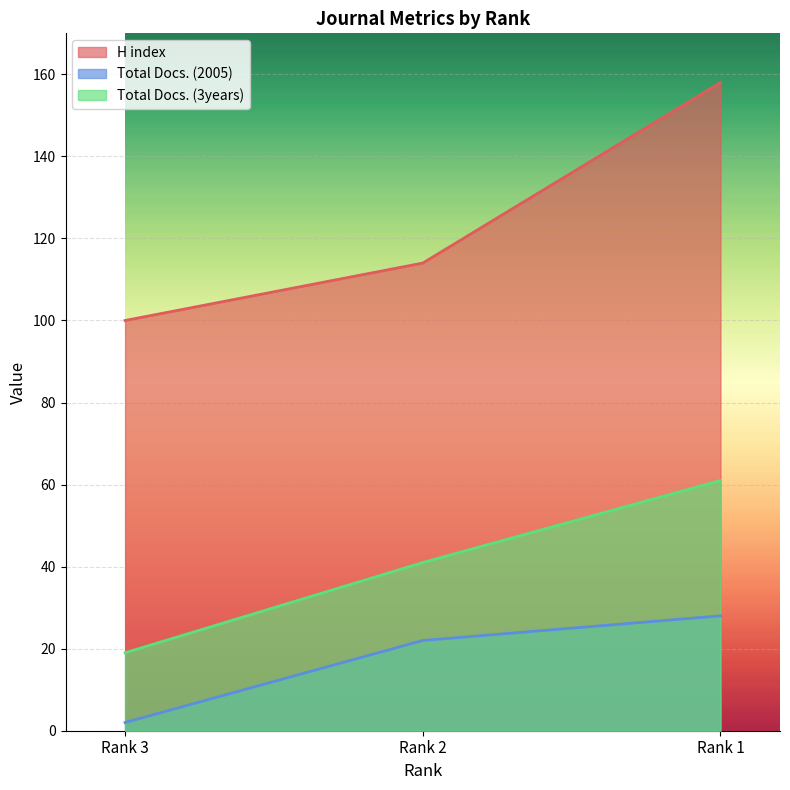

What is the greatest value displayed?

158